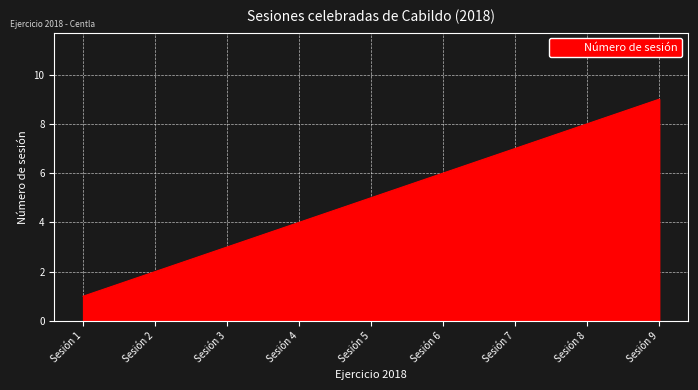

Between Sesión 9 and Sesión 3, which is larger?

Sesión 9